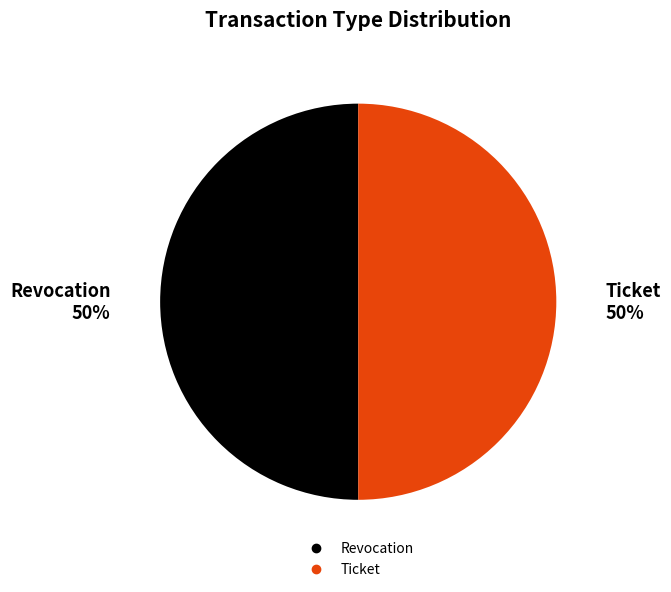

What percentage is the Ticket slice, to the nearest percent?

50%